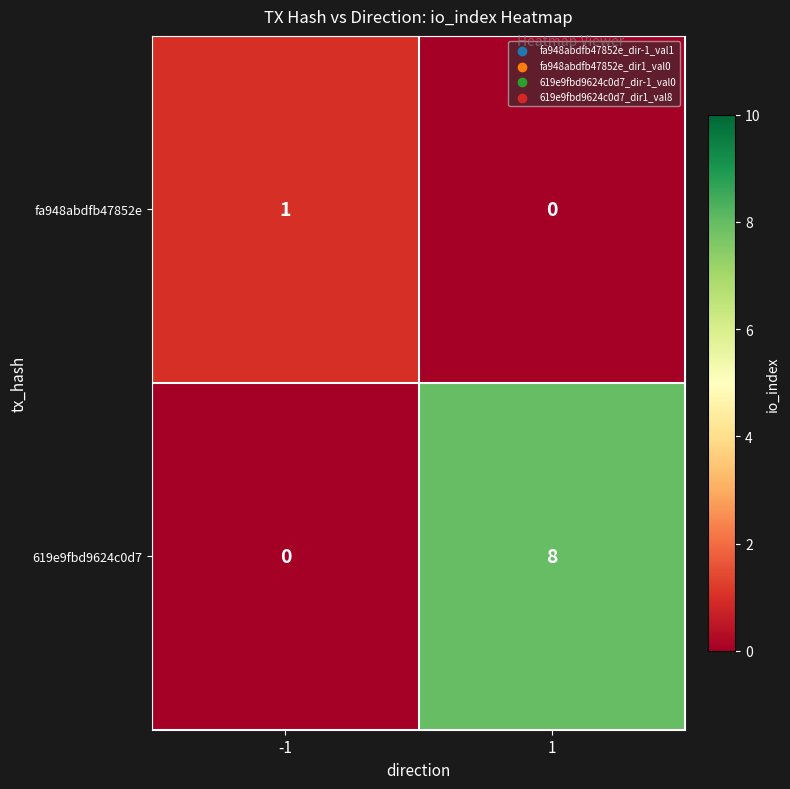

The value of fa948abdfb47852e at -1 is 1. True or false?

True